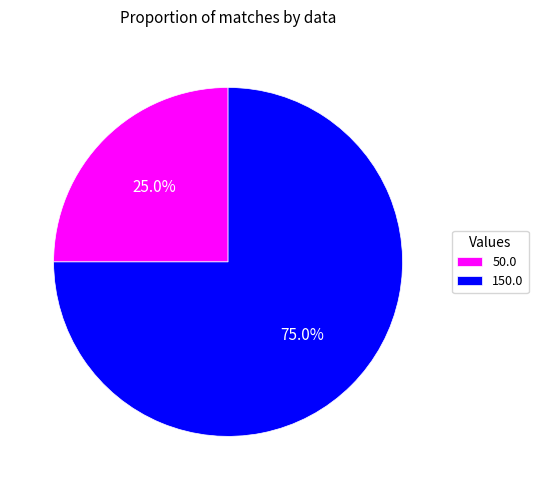

How many slices are in this pie chart?

2